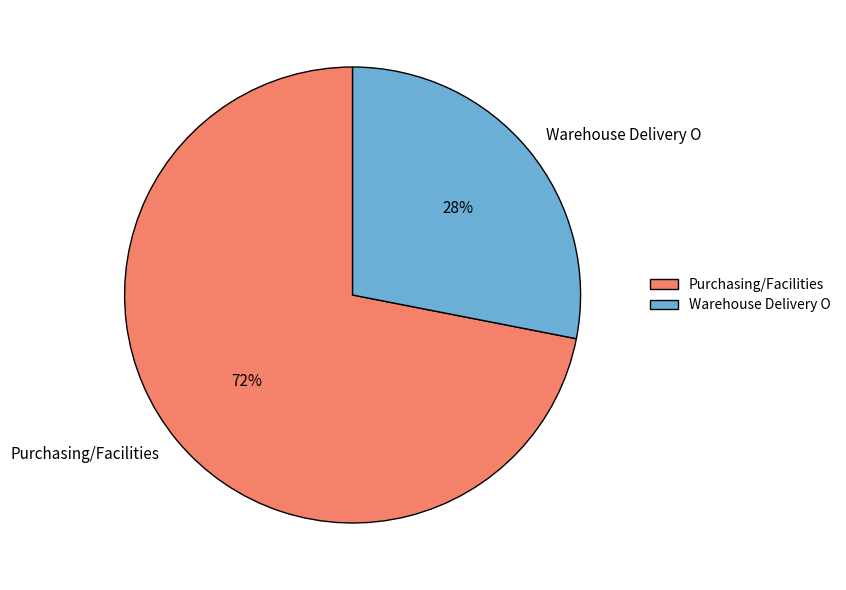

Count the number of slices in the pie.

2